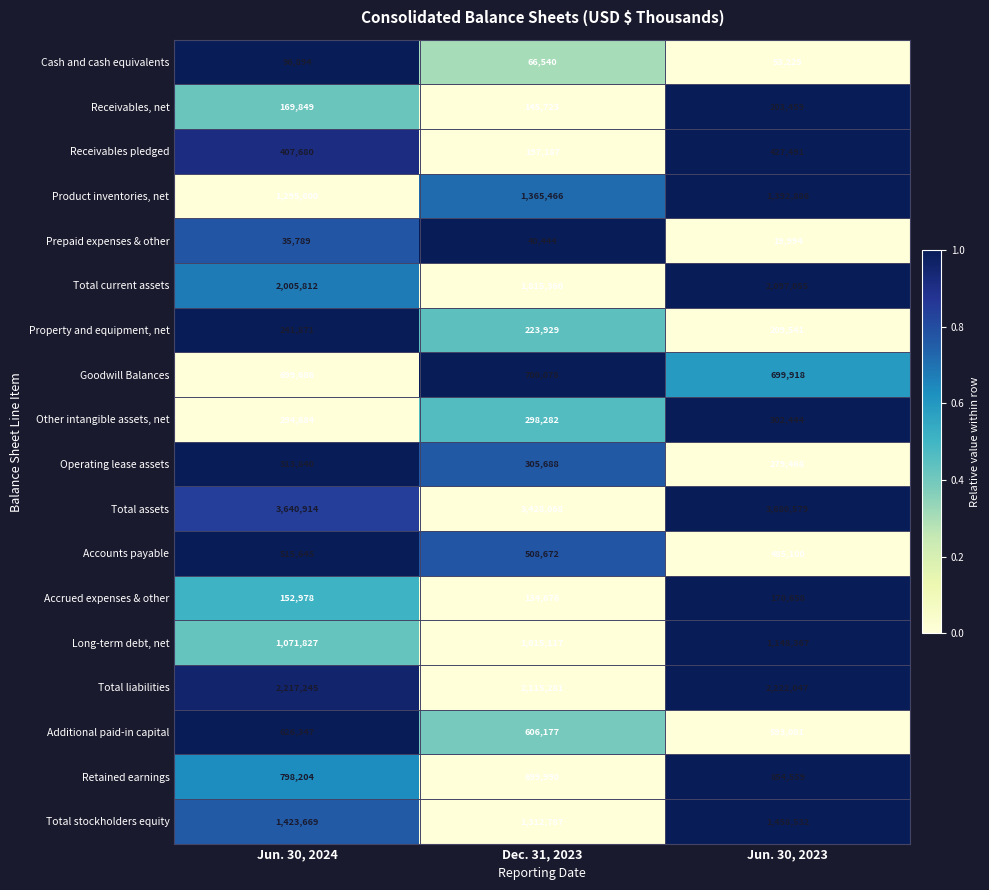

Which series has the largest total across all categories?

Total assets